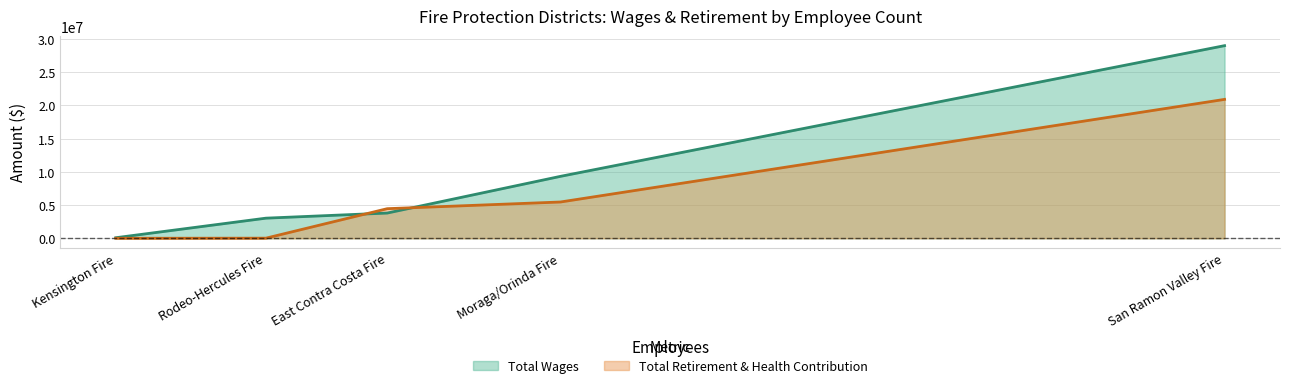

What is the approximate value of Total Wages at San Ramon Valley Fire?

29005034